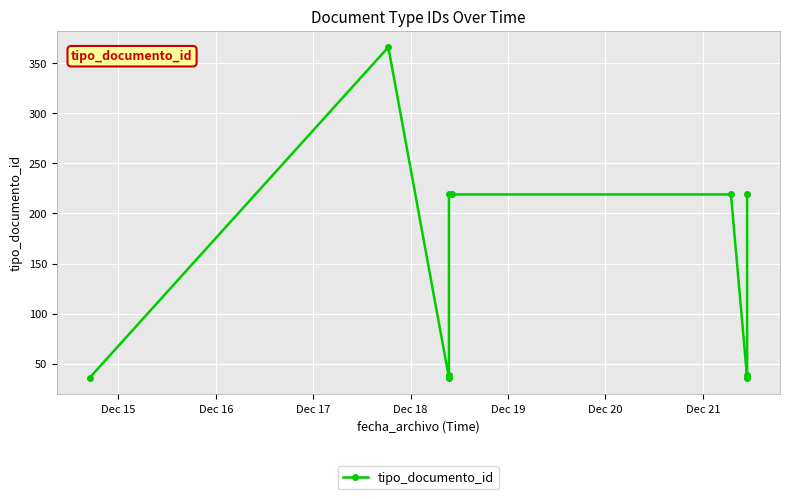

What is the change in value from Dec 18 to Dec 20?

+180